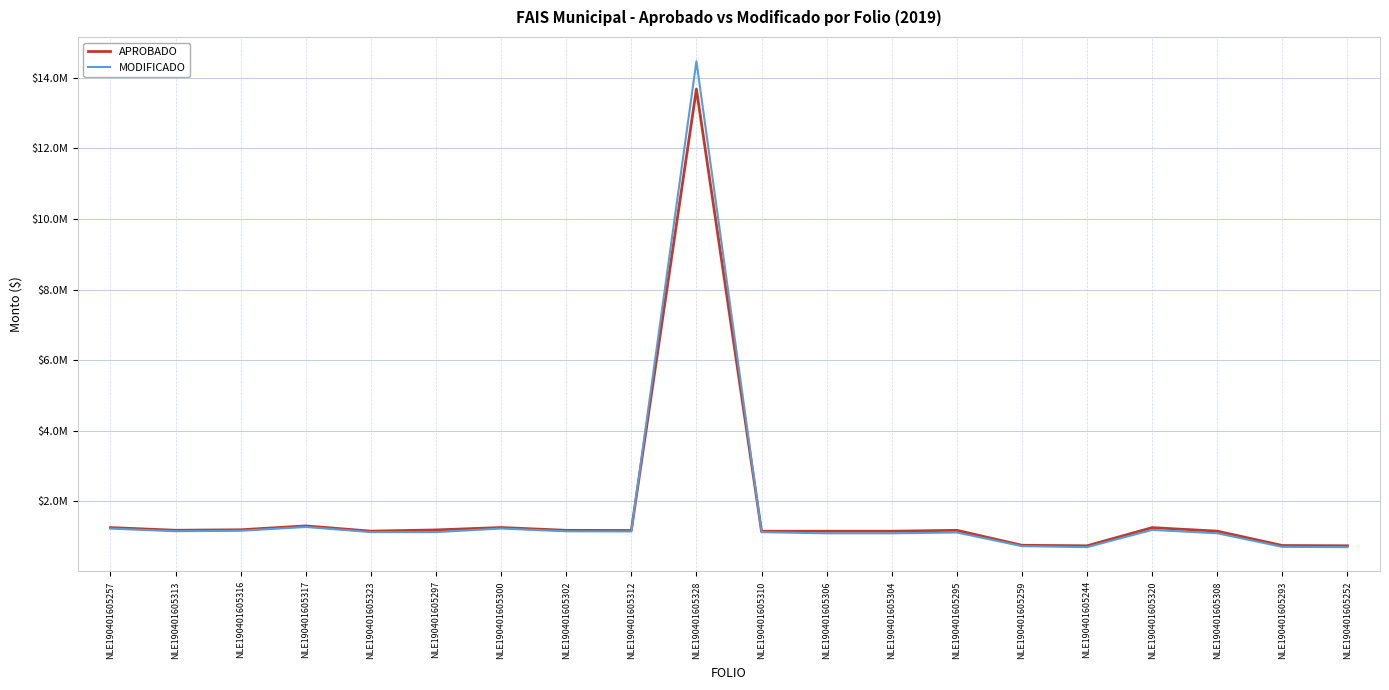

Is the value of APROBADO at NLE190401605323 greater than the value of MODIFICADO at NLE190401605302?

Yes